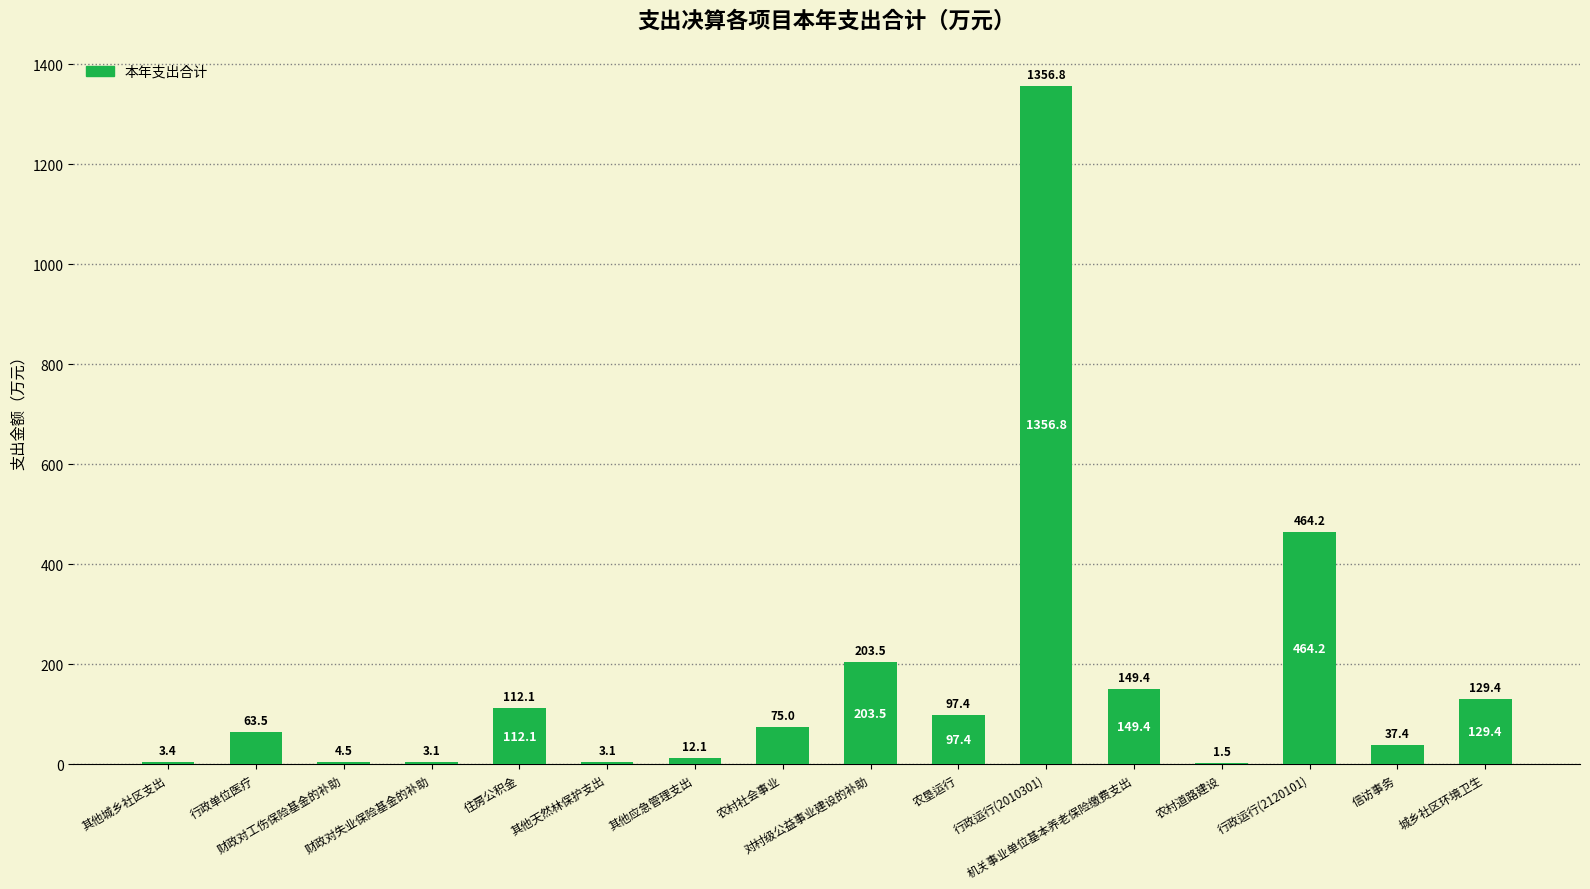

Which has a higher value, 农村社会事业 or 机关事业单位基本养老保险缴费支出?

机关事业单位基本养老保险缴费支出